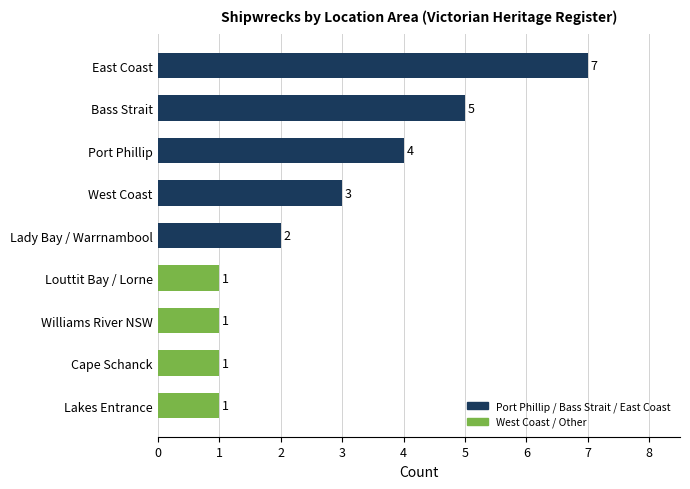

Reading bottom to top, transcribe all the data shown in this chart.

Lakes Entrance=1	Cape Schanck=1	Williams River NSW=1	Louttit Bay / Lorne=1	Lady Bay / Warrnambool=2	West Coast=3	Port Phillip=4	Bass Strait=5	East Coast=7